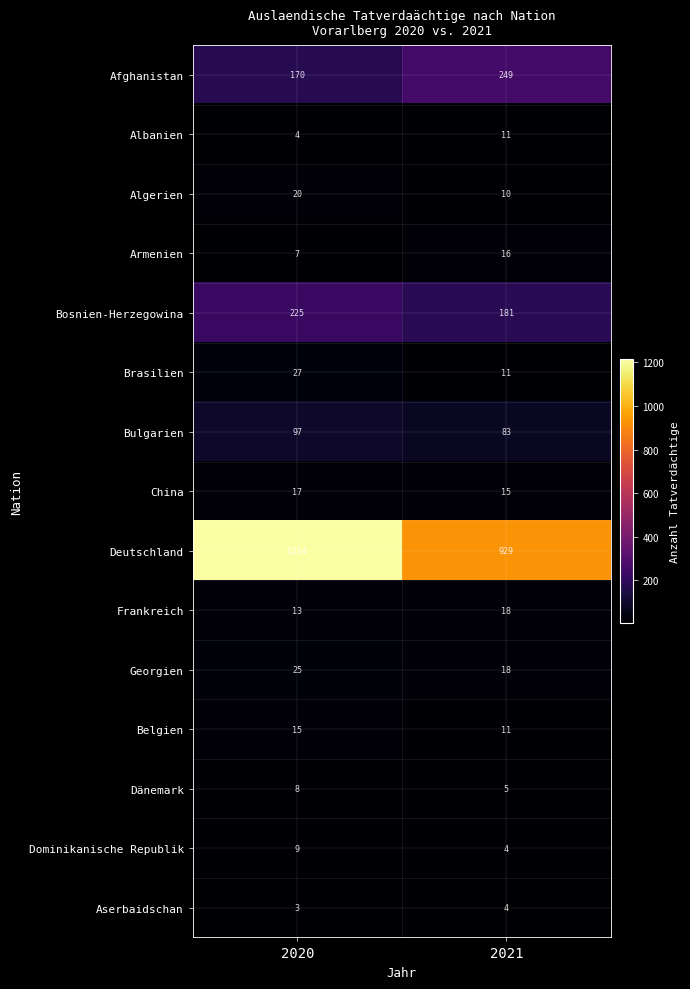

What is the maximum value shown in the chart?

1214